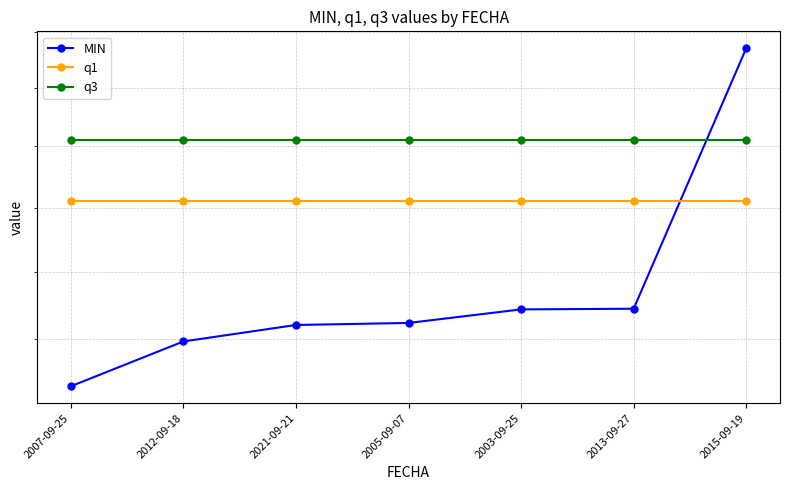

At how many categories does at least one series exceed 20?

7